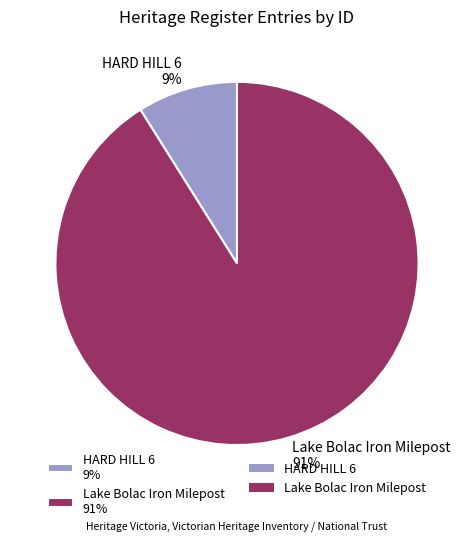

The Lake Bolac Iron Milepost slice represents 91% of the pie. True or false?

True